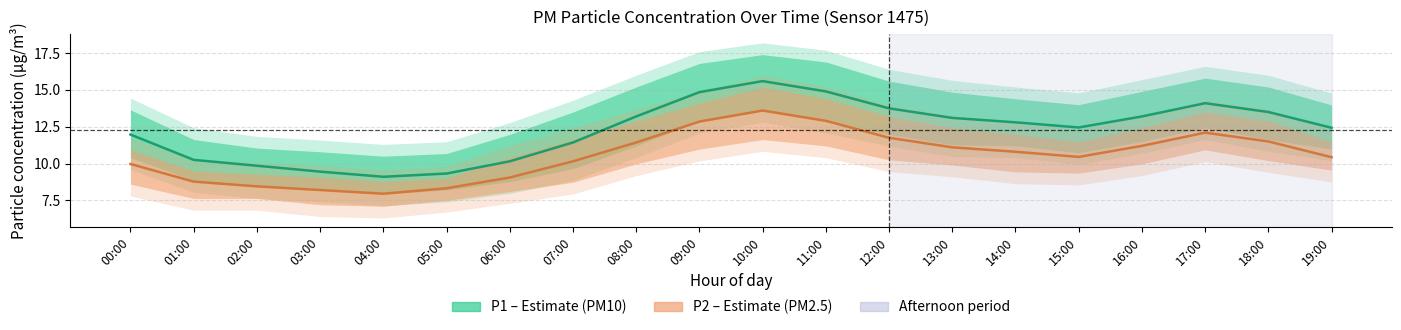

Which category has the lowest value across all series?

04:00